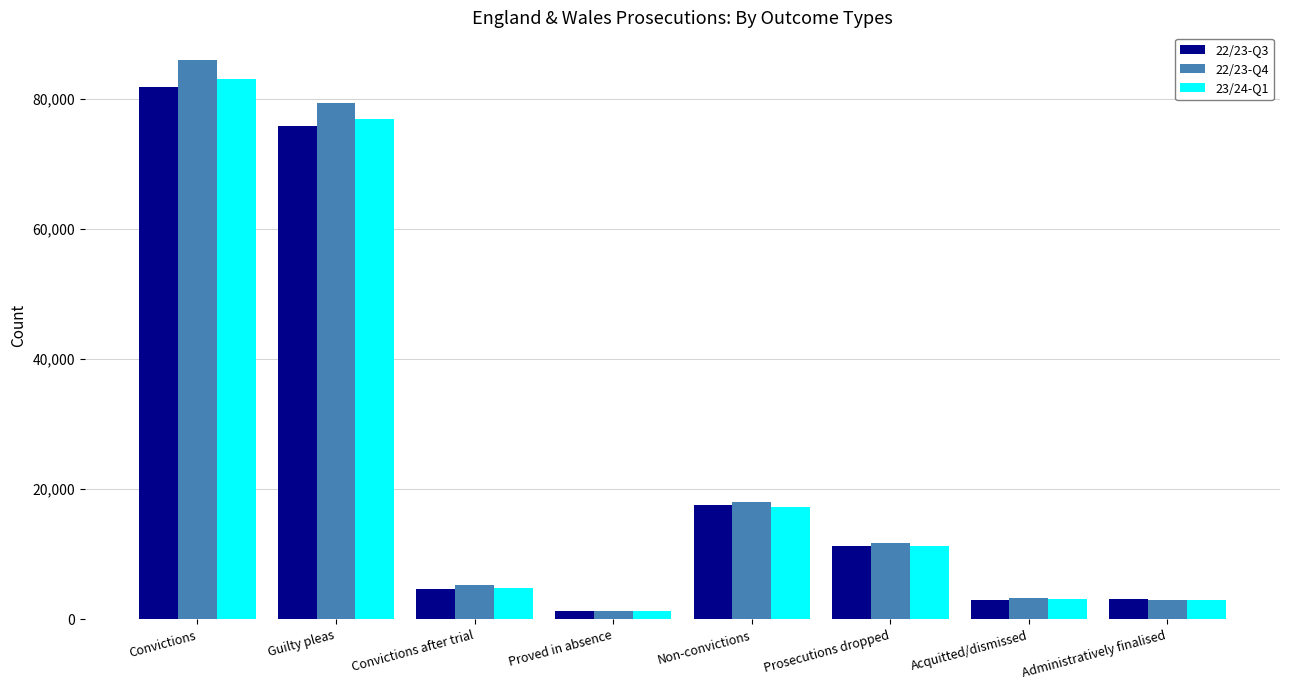

What is the sum of all 22/23-Q4 values?

207772